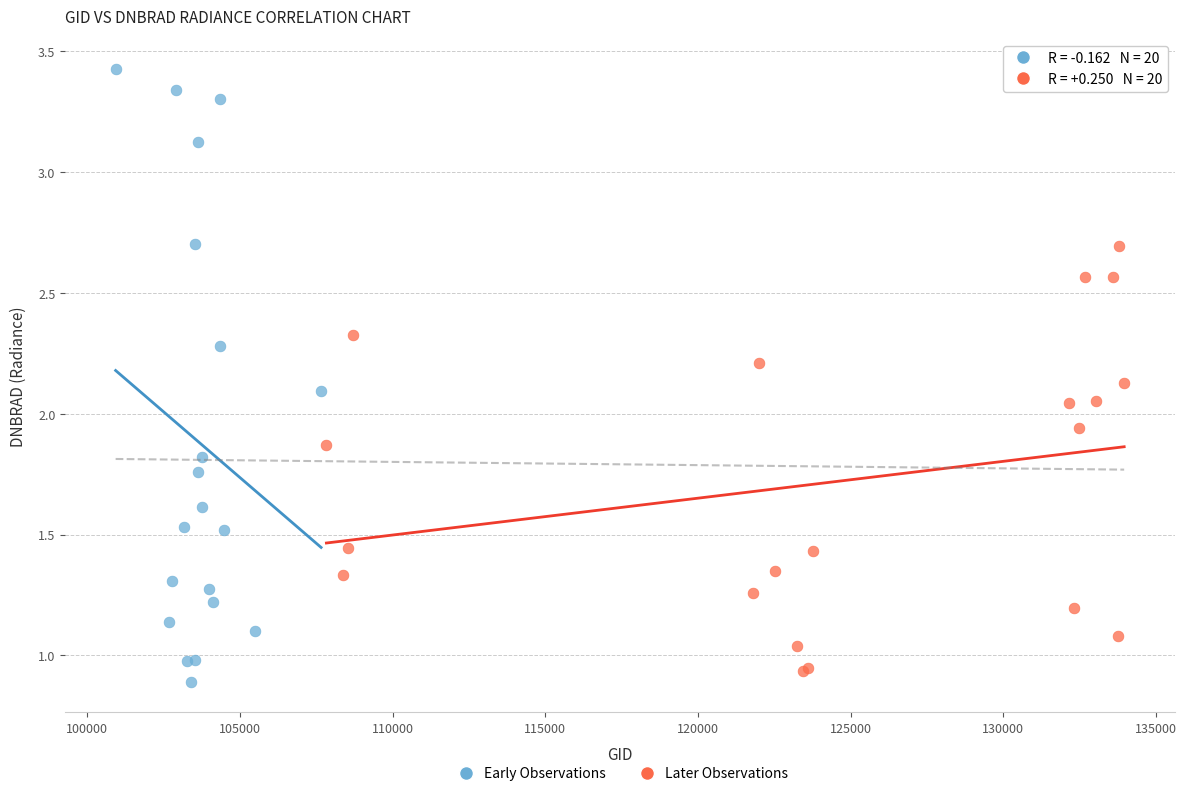

Which series reaches the maximum Y coordinate?

Early Observations